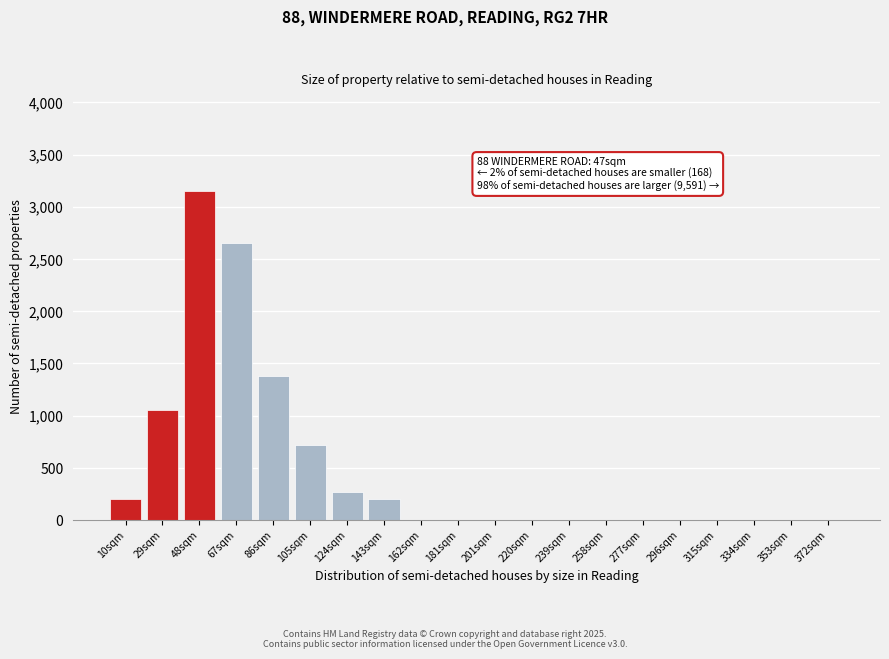

Reading left to right, transcribe all the data shown in this chart.

10sqm=200	29sqm=1050	48sqm=3150	67sqm=2650	86sqm=1380	105sqm=720	124sqm=270	143sqm=200	162sqm=0	181sqm=0	201sqm=0	220sqm=0	239sqm=0	258sqm=0	277sqm=0	296sqm=0	315sqm=0	334sqm=0	353sqm=0	372sqm=0